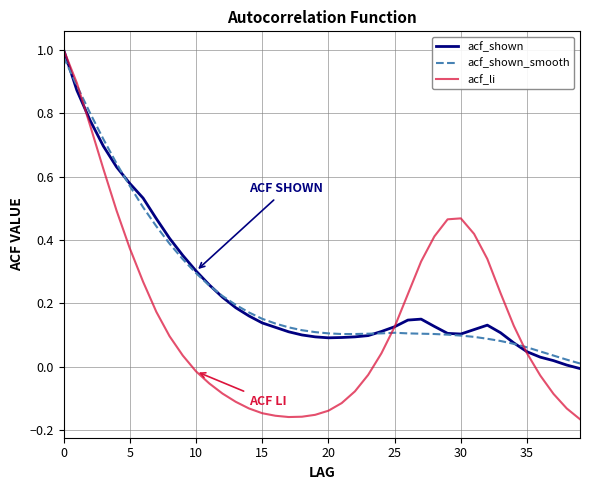

Which series has the largest range (max minus min)?

acf_li